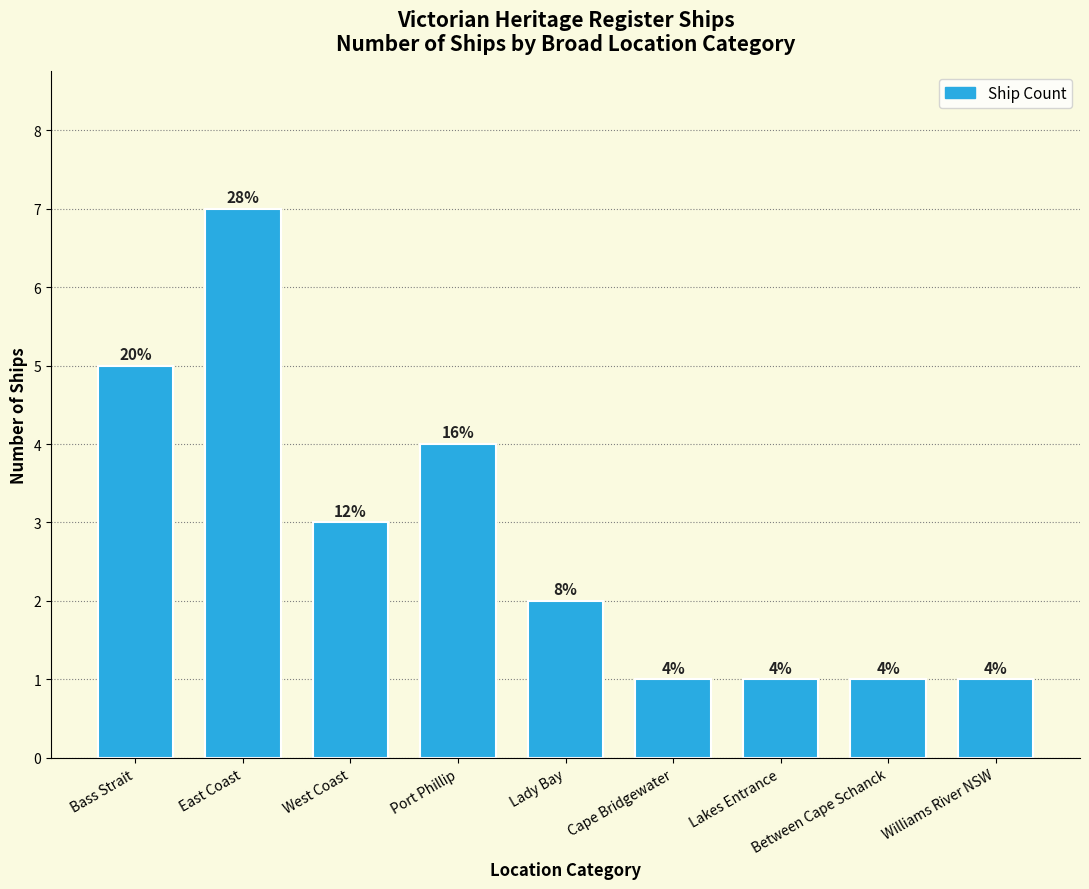

How many bars are there in total?

9